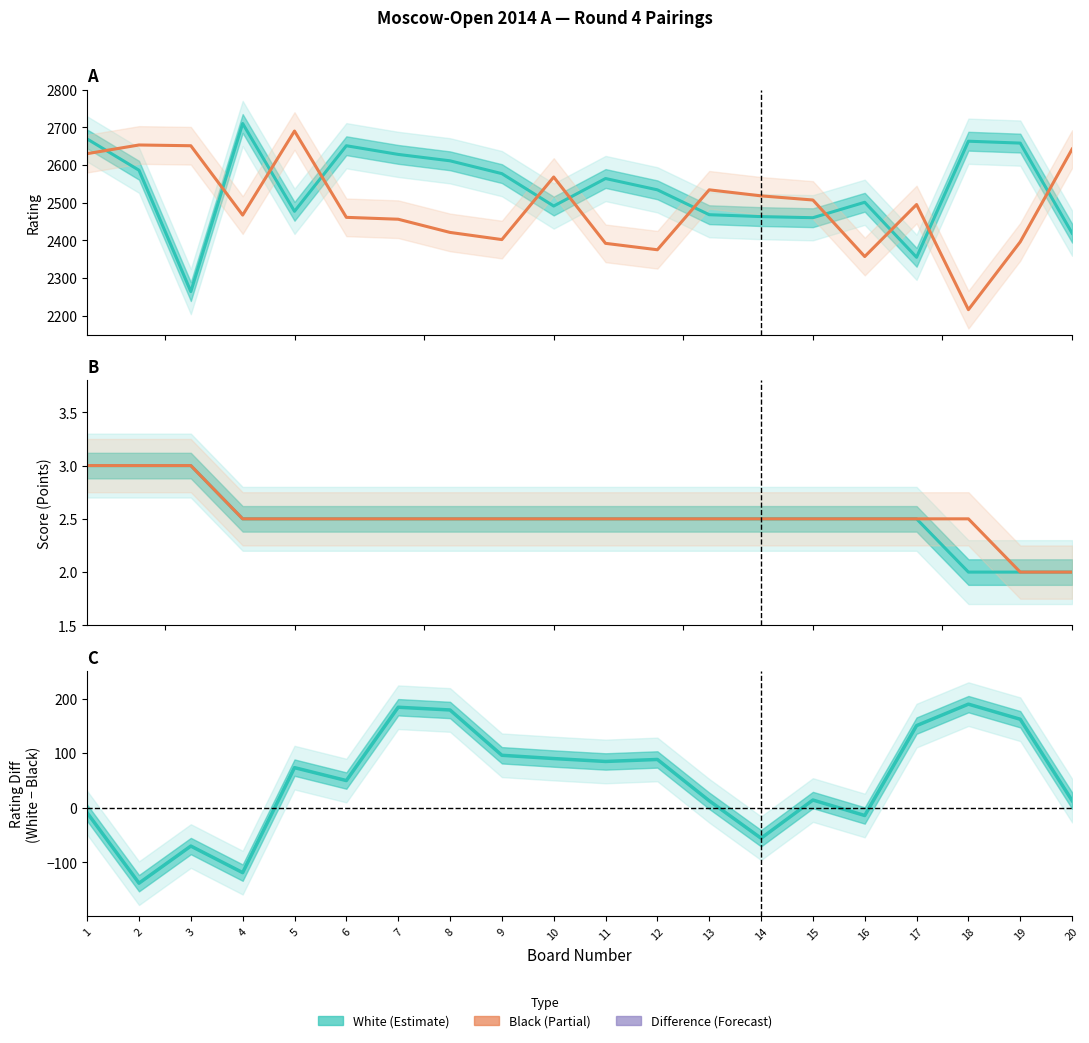

Is this an area chart (filled region under the line)?

No